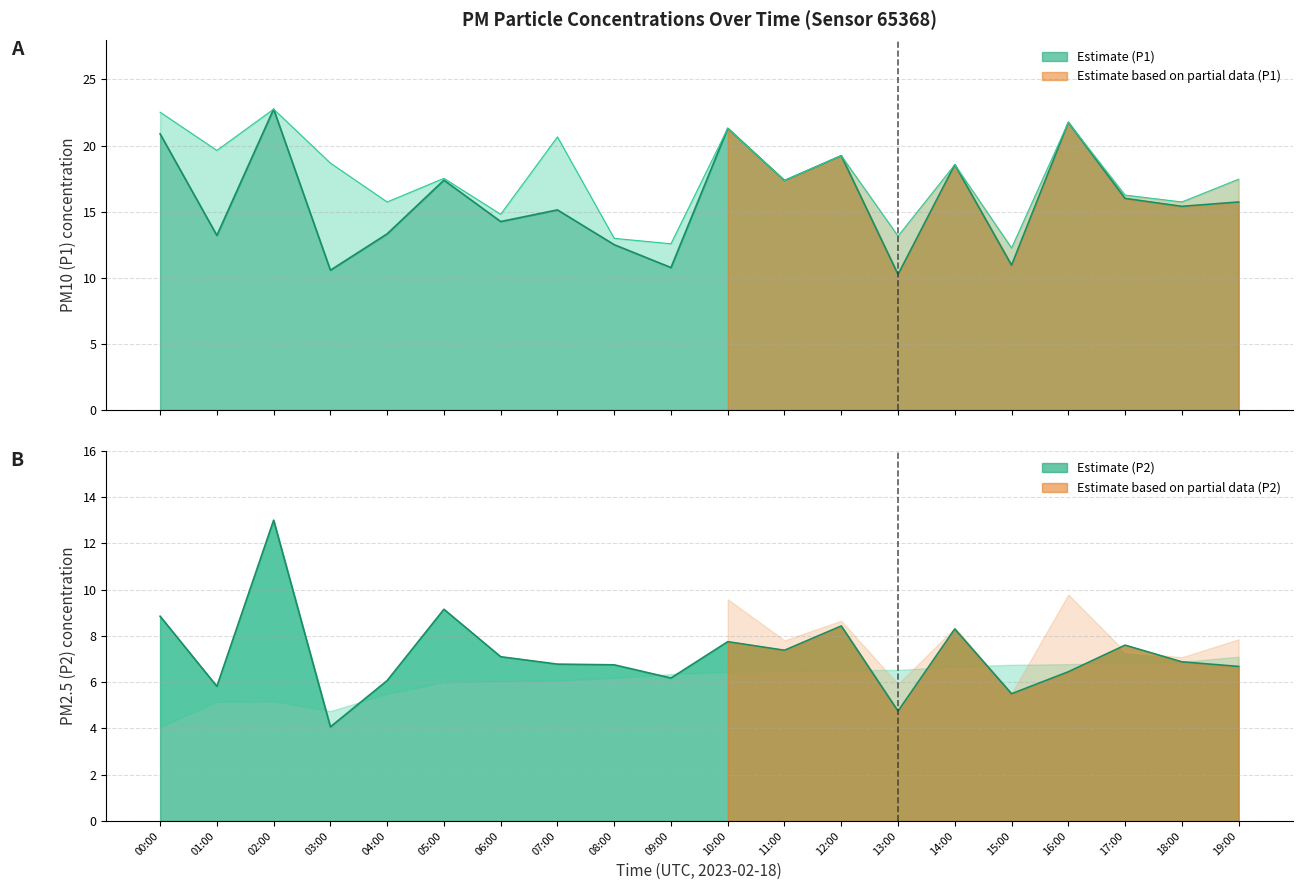

Which series changed the most between 01:00 and 09:00?

P1_upper